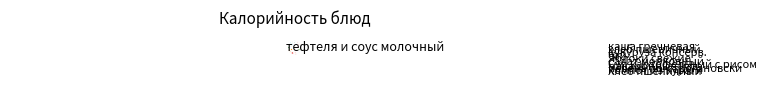

How many slices are in this pie chart?

12